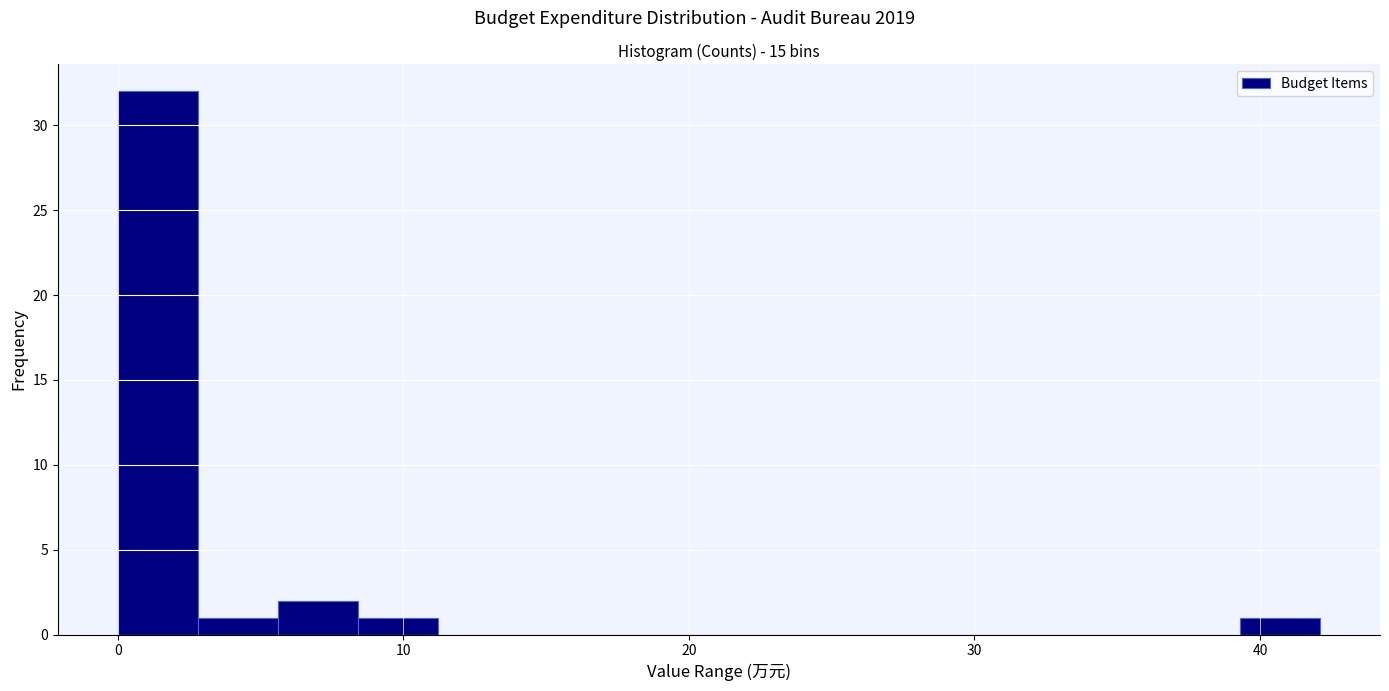

Around what value on the x-axis is the tallest bar? Give the approximate position of its centre, as read against the axis.

1